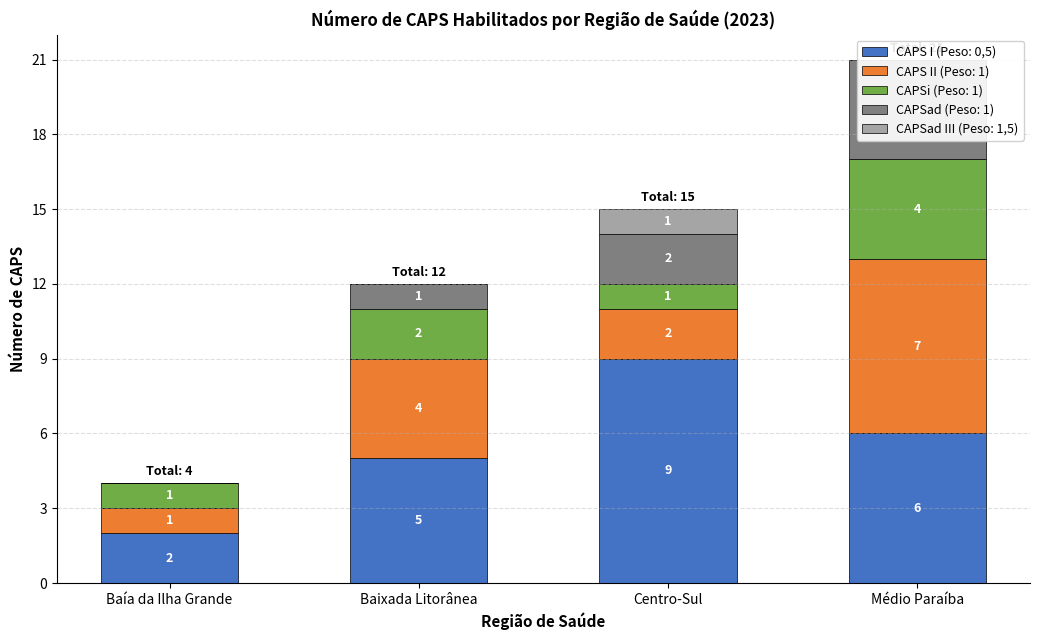

Between Baixada Litorânea and Baía da Ilha Grande, which is larger?

Baixada Litorânea